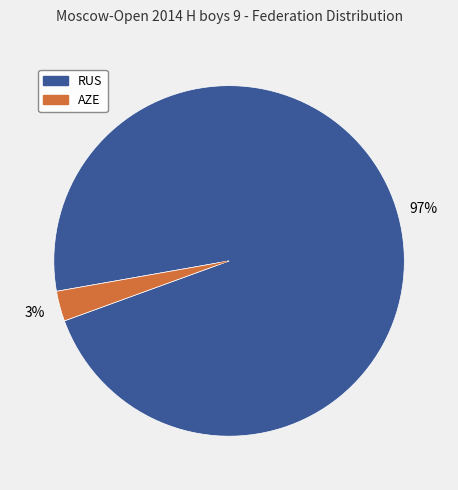

Does any single category account for the majority?

Yes